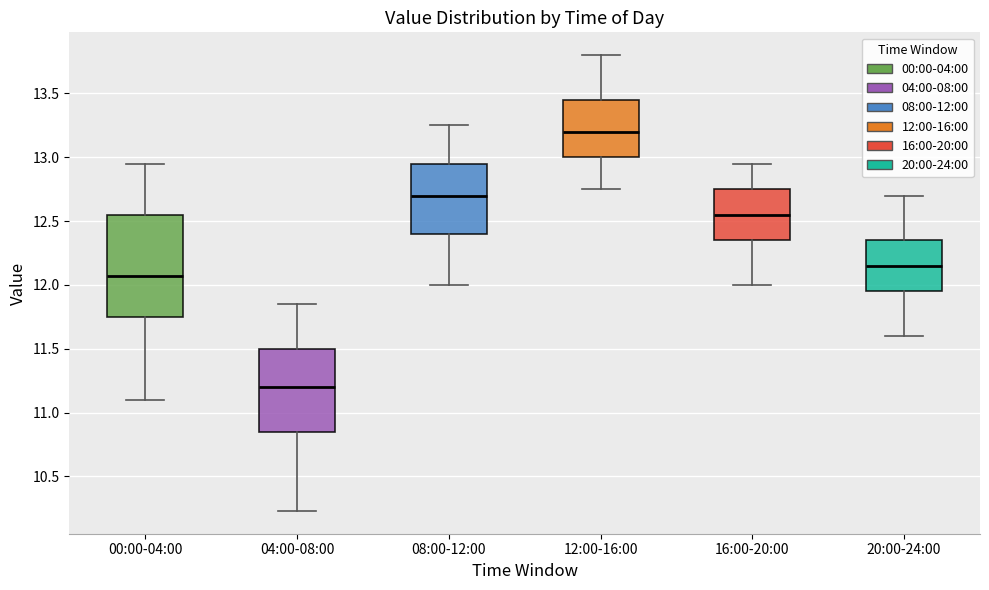

Which box is the tallest, from its lower edge to its upper edge?

00:00-04:00